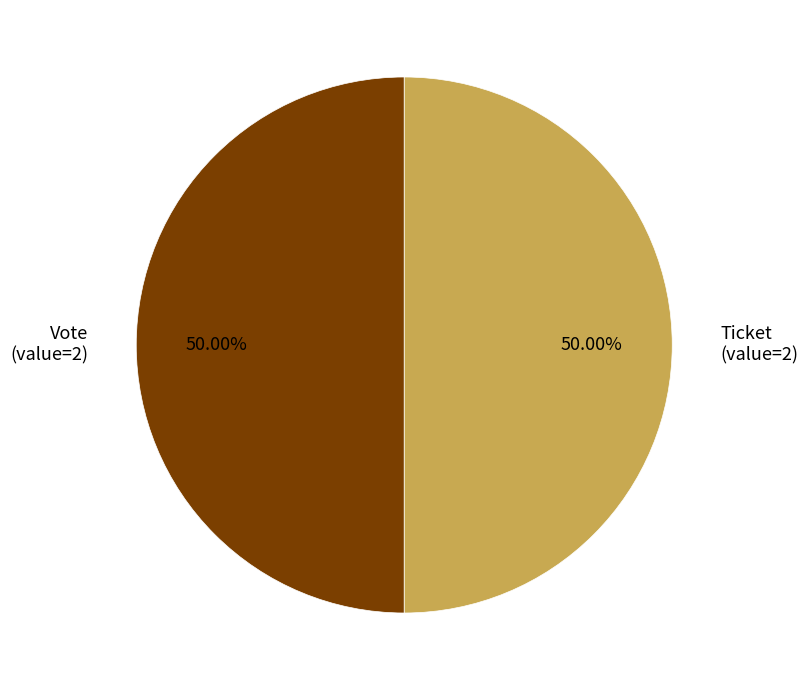

Do Ticket (value=2) and Vote (value=2) together represent more than half of the pie?

Yes